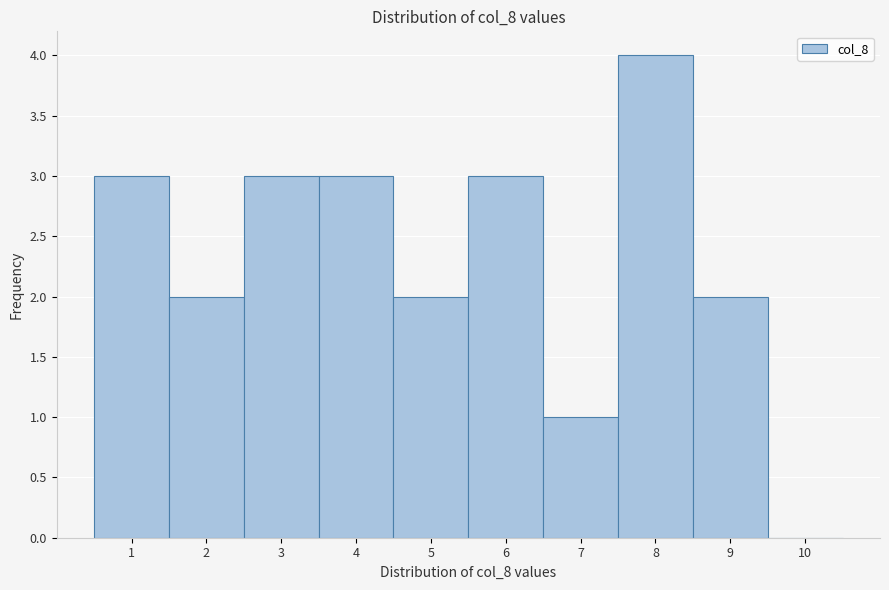

Reading left to right, transcribe all the data shown in this chart.

1=3	2=2	3=3	4=3	5=2	6=3	7=1	8=4	9=2	10=0